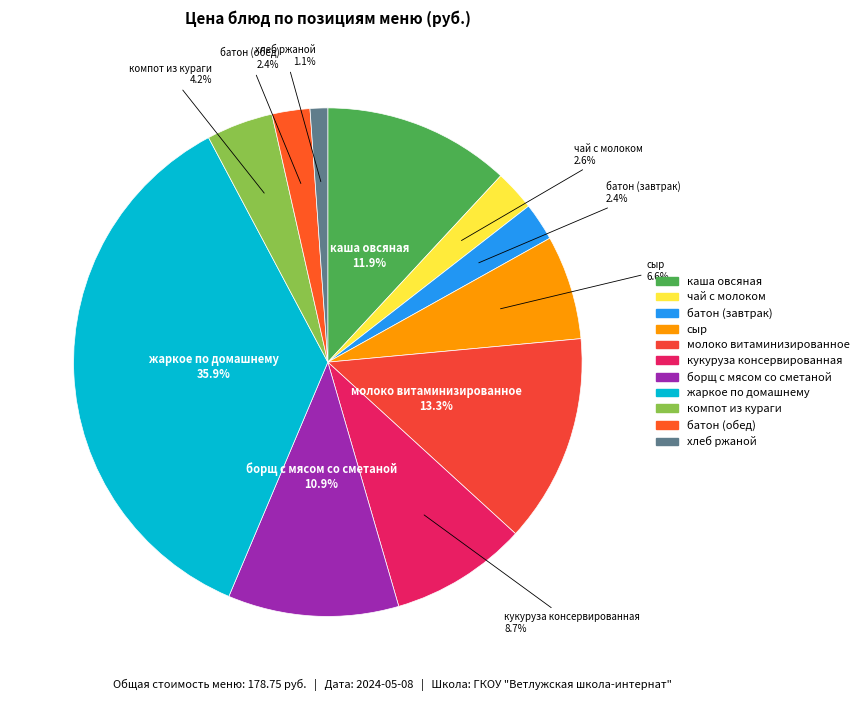

To the nearest percent, what is the combined percentage of жаркое по домашнему and сыр?

42%